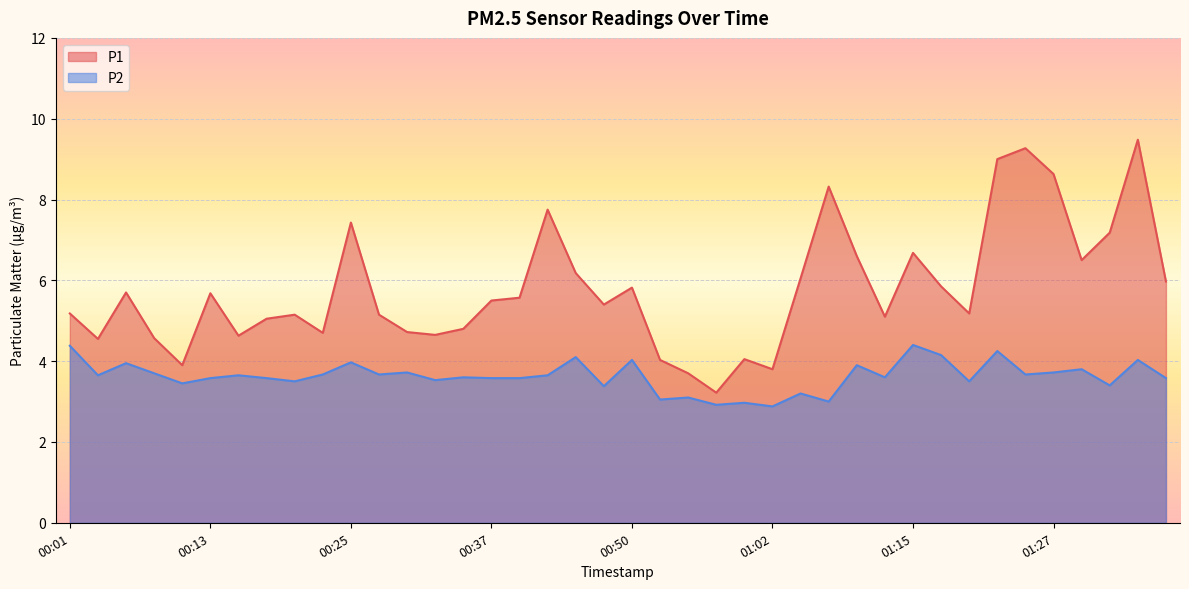

Which series has the largest total across all categories?

P1